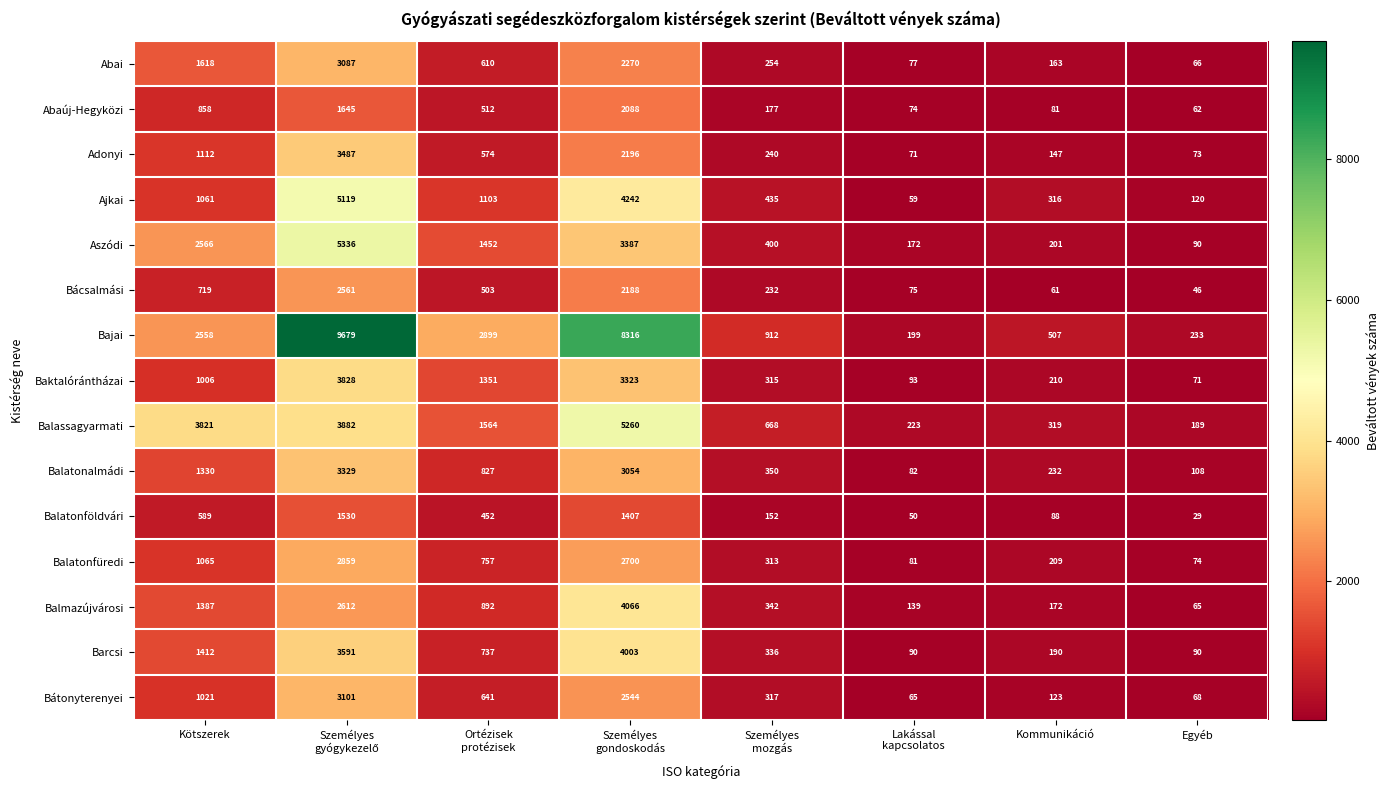

What is the lowest value of the Bácsalmási series?

46